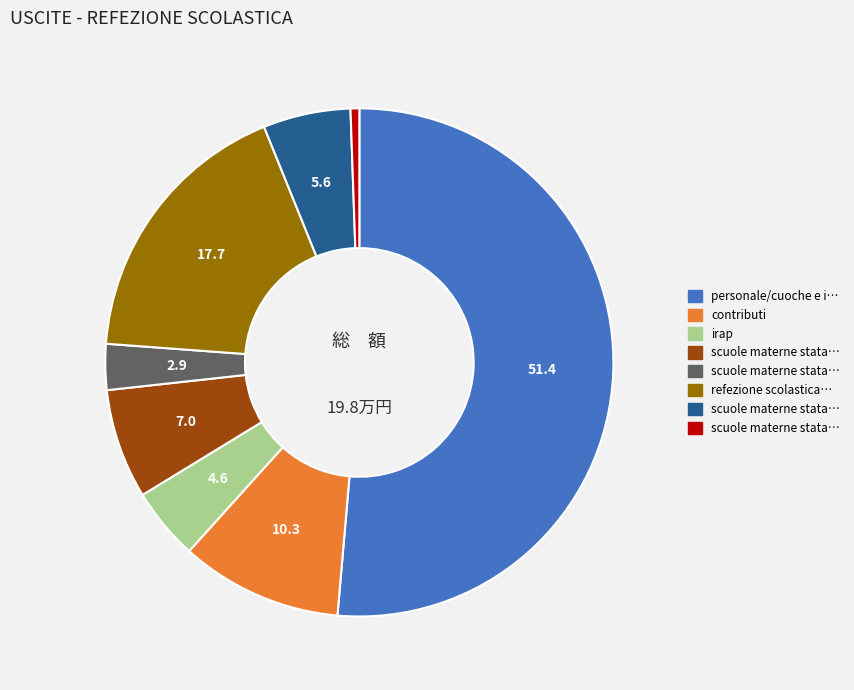

Is there a majority slice in this chart?

Yes